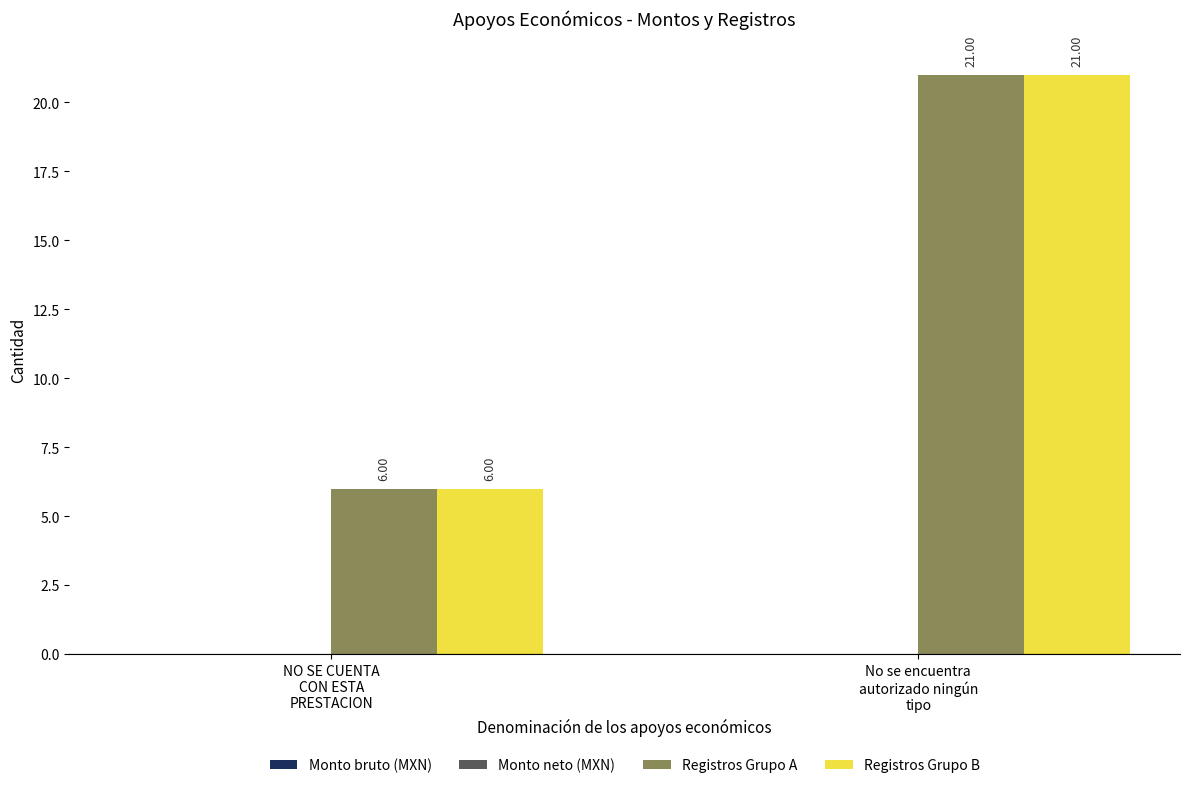

What is the approximate value of Registros Grupo B at No se encuentra
autorizado ningún
tipo, to the nearest 10?

20